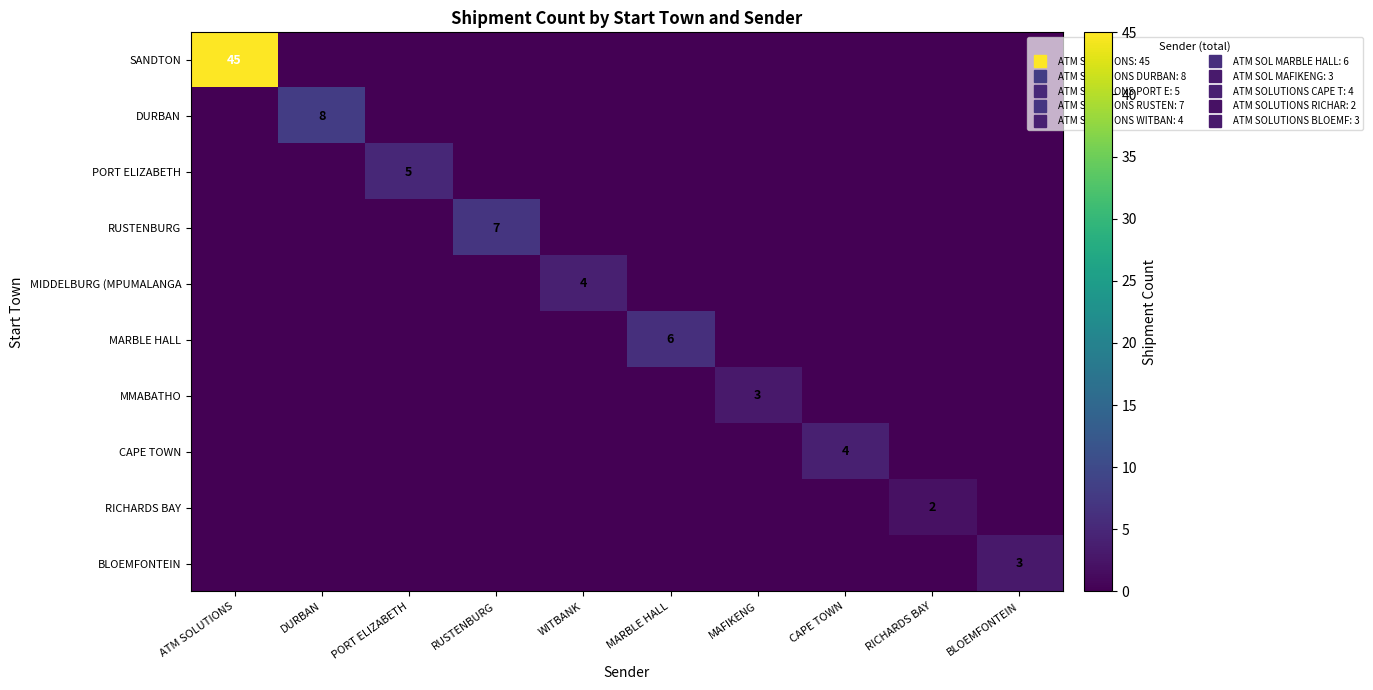

How many data points does each series have?

10